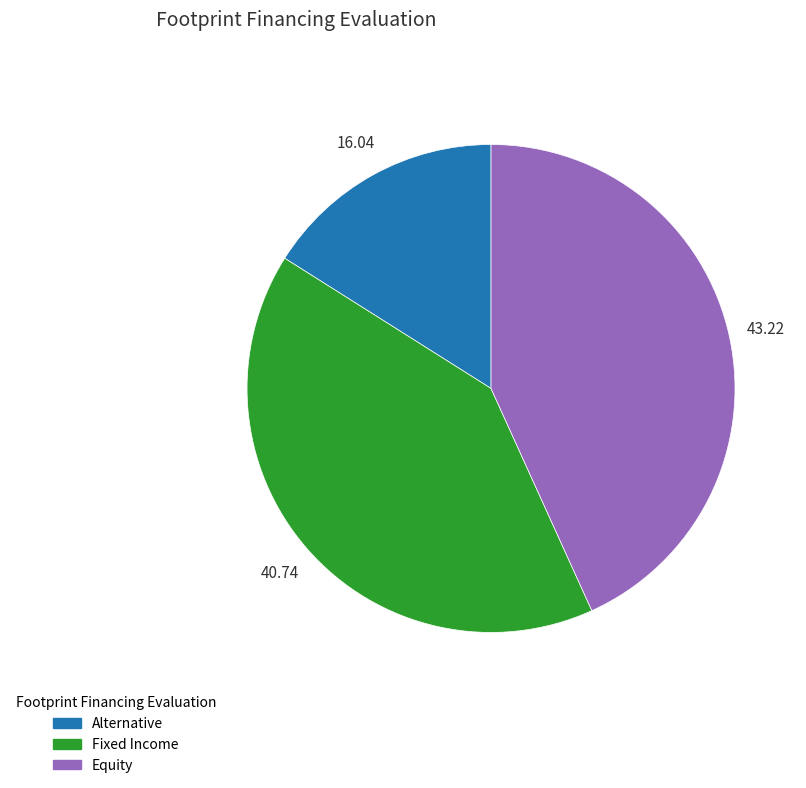

What is the largest slice in the pie chart?

Equity